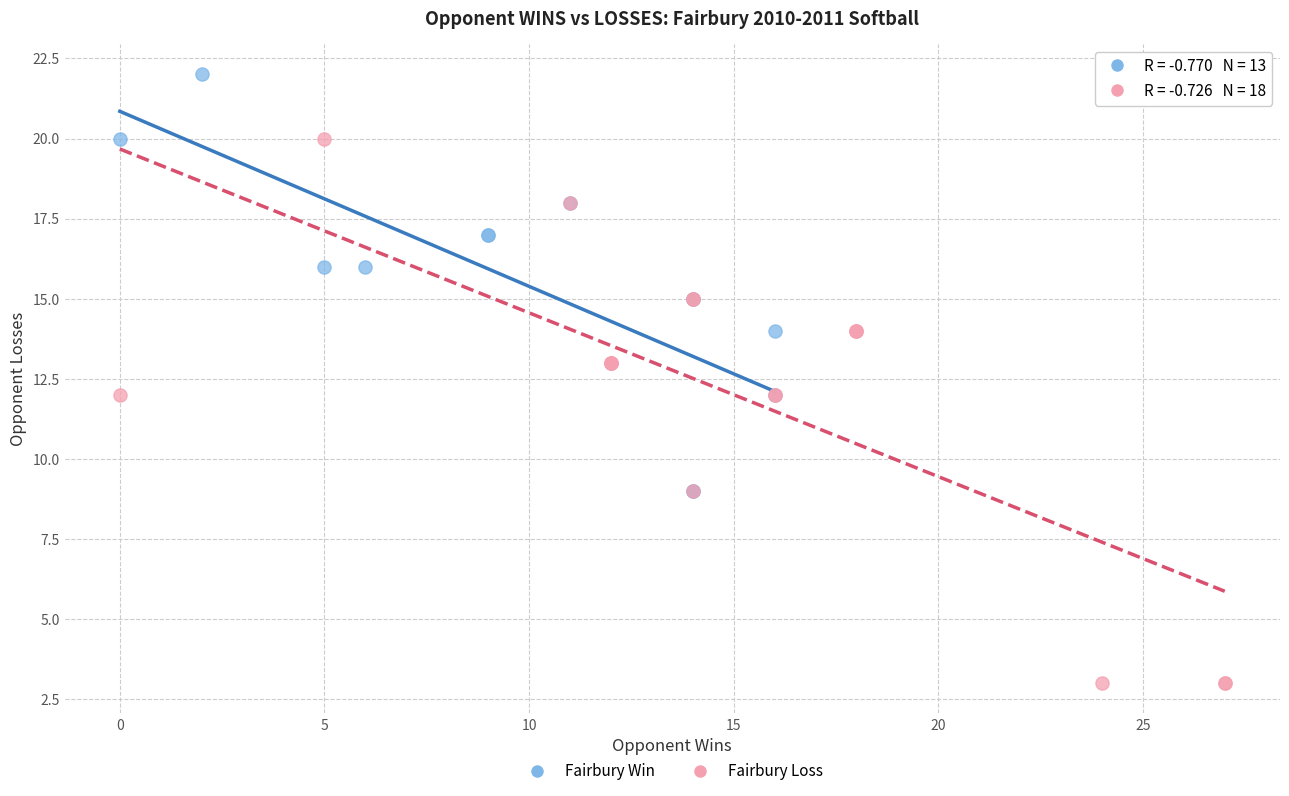

Which series reaches the maximum Y coordinate?

Fairbury Win